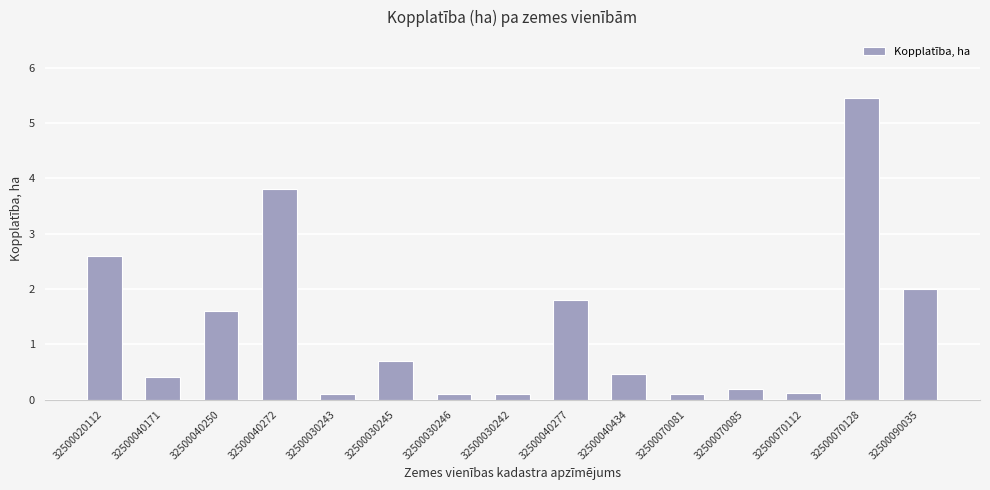

At which category does the chart reach its peak across all series?

32500070128